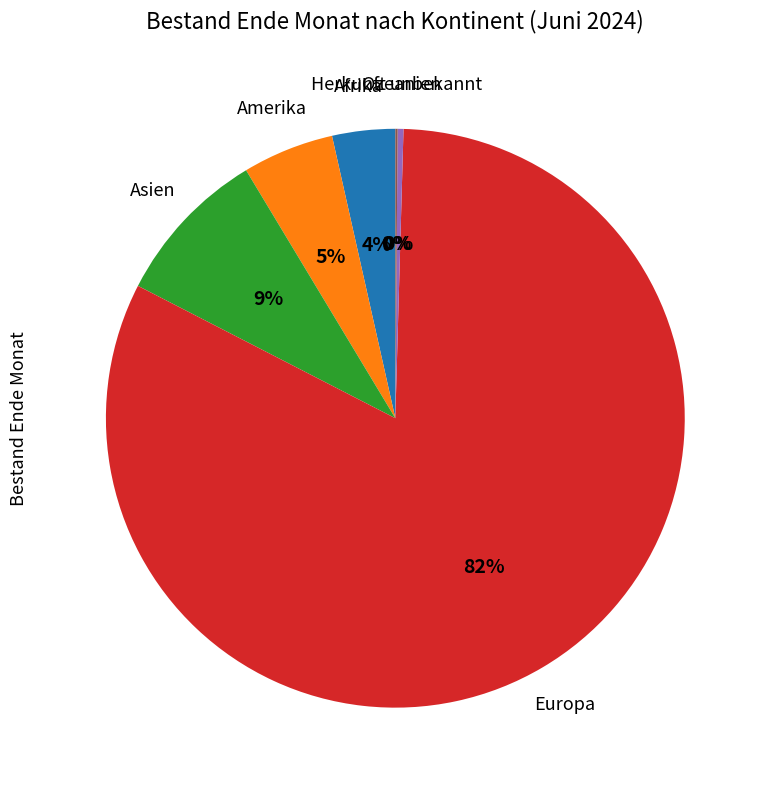

To the nearest percent, what is the average slice percentage?

17%